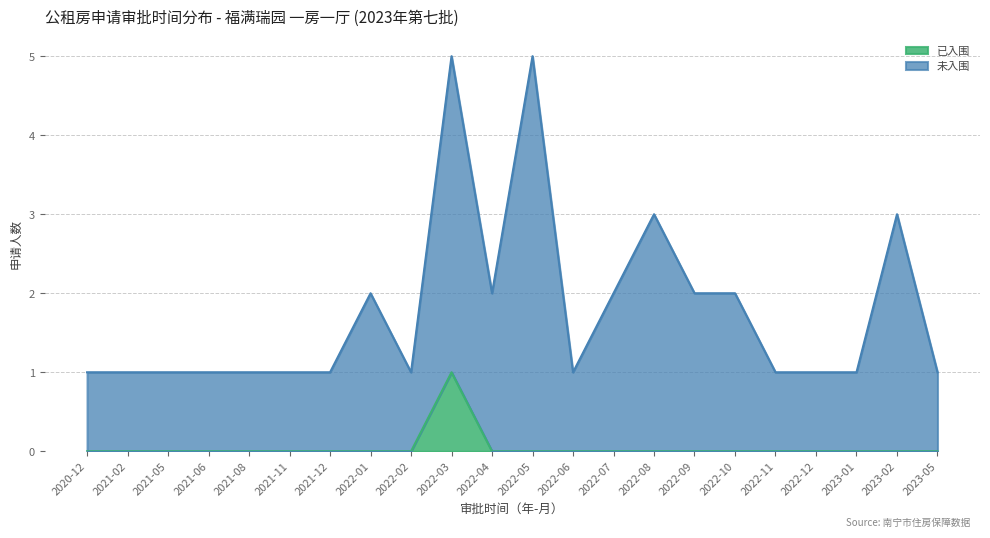

What are all the series names shown in the legend?

已入围, 未入围